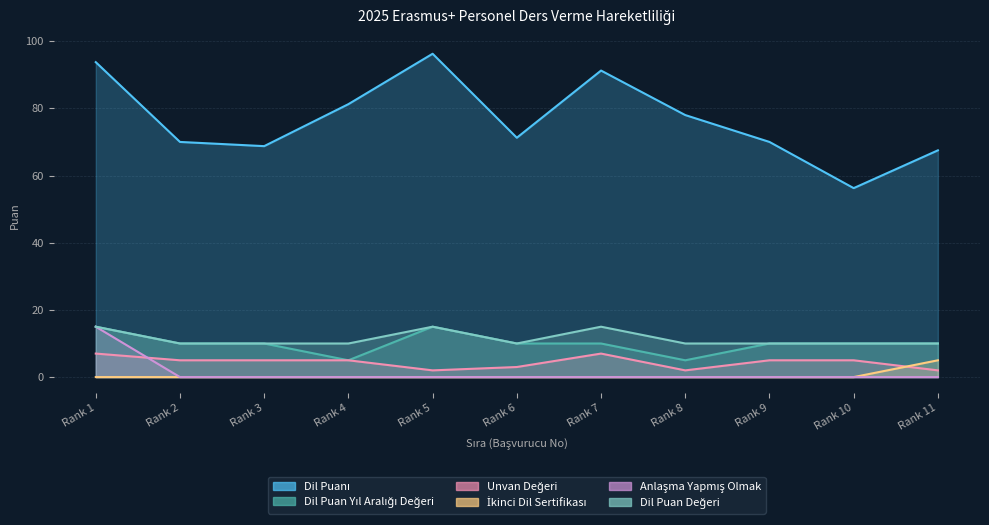

Count the Dil Puan Değeri values in the range 10 to 15.

11